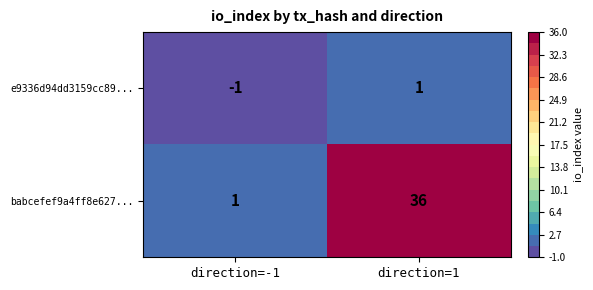

Reading right to left, what are all the values shown in this chart?

e9336d94dd3159cc89...: 1	-1
babcefef9a4ff8e627...: 36	1